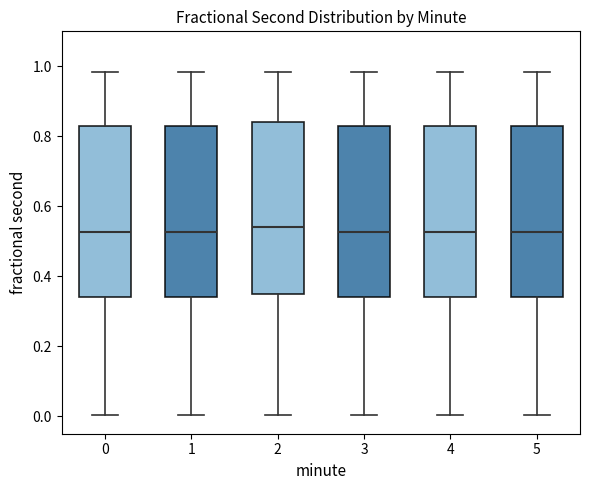

Where does the upper whisker of the box at x = 5 end on the y-axis? The values are not printed on the chart, so give them approximately, as read against the axis.

0.98